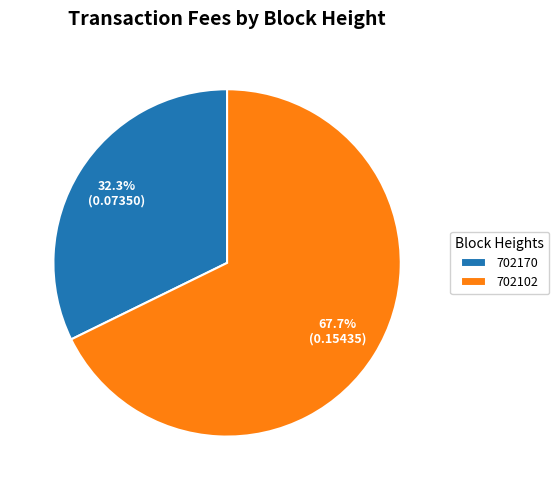

Rank the categories by value from highest to lowest.

702102, 702170